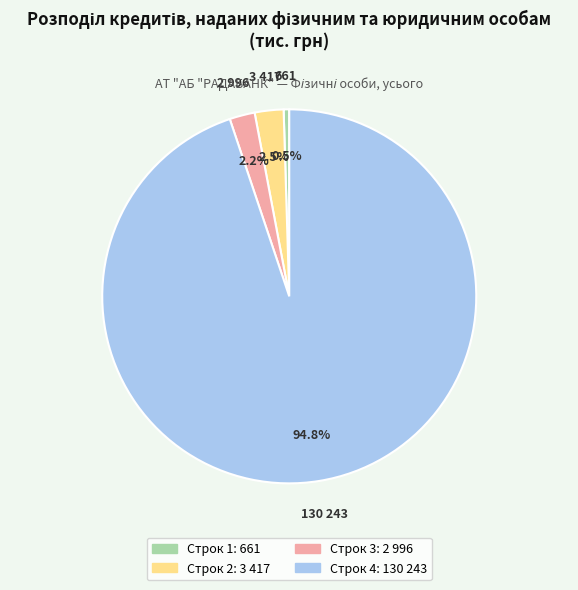

To the nearest percent, what is the difference between the largest and smallest slice percentages?

94%